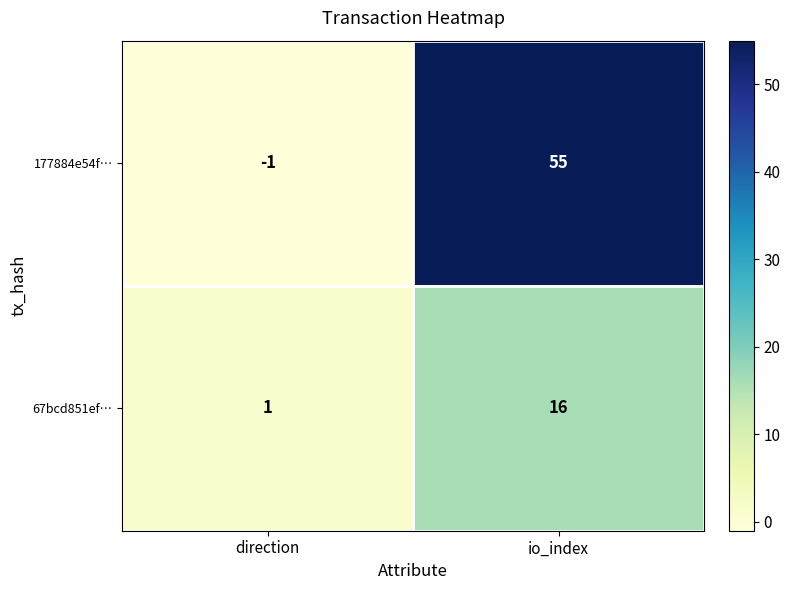

At direction, list the series in order from largest to smallest.

67bcd851ef…, 177884e54f…